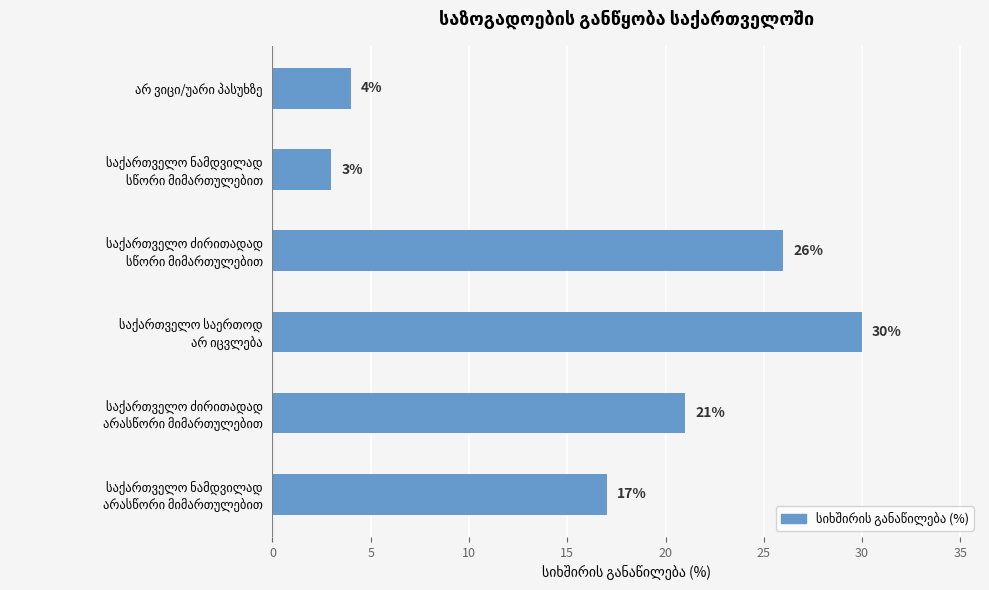

Reading top to bottom, extract all data points from this chart.

4	3	26	30	21	17